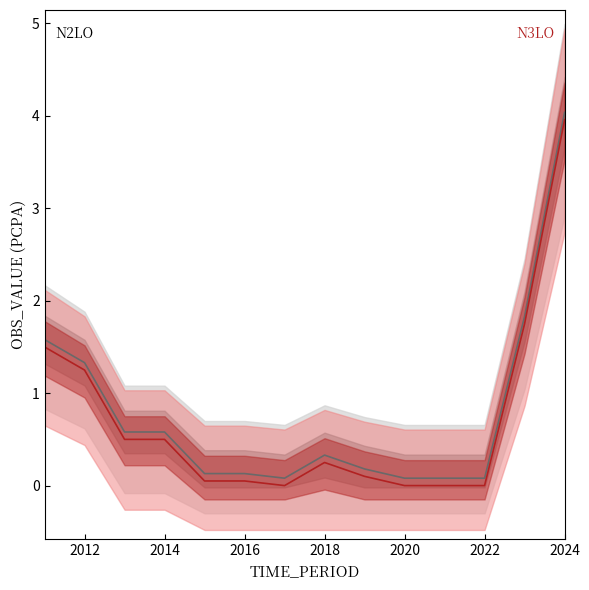

List the labels in order of value, largest first.

2024, 2023, 2011, 2012, 2013, 2014, 2018, 2019, 2015, 2016, 2017, 2020, 2021, 2022